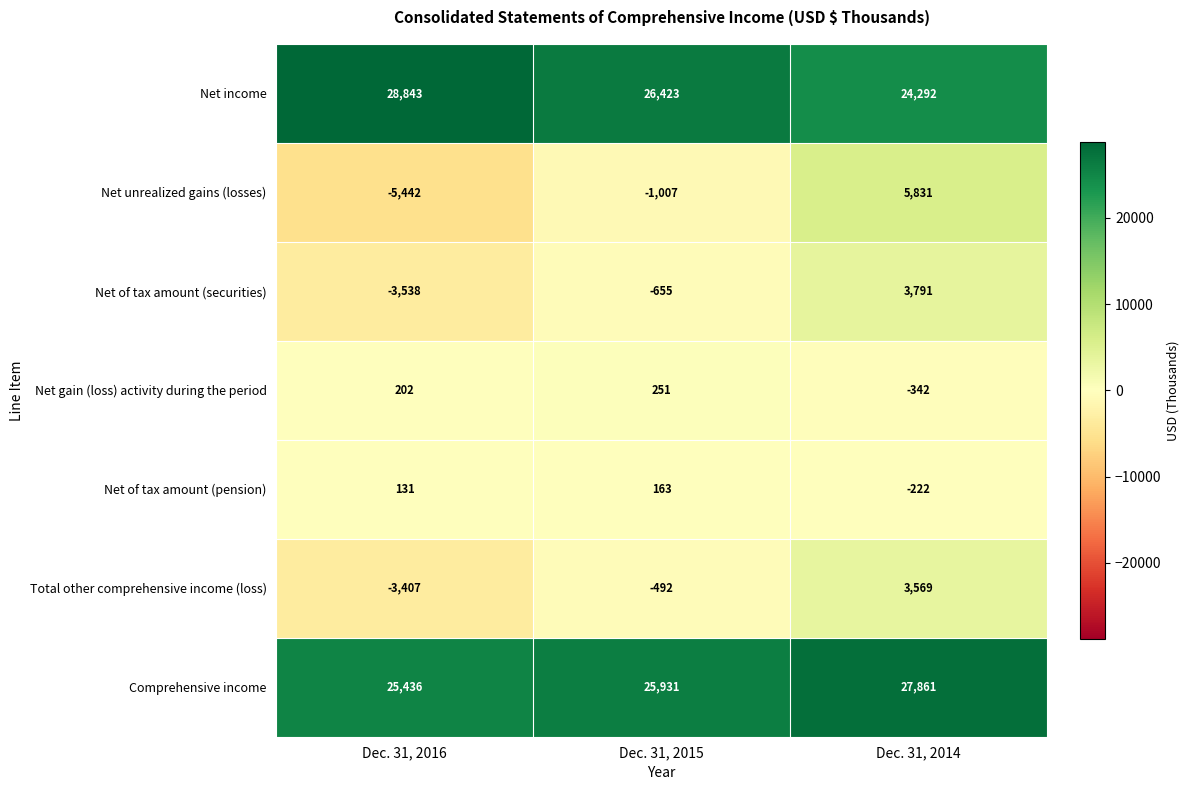

Rank the series by their maximum value, from lowest to highest.

Net of tax amount (pension), Net gain (loss) activity during the period, Total other comprehensive income (loss), Net of tax amount (securities), Net unrealized gains (losses), Comprehensive income, Net income